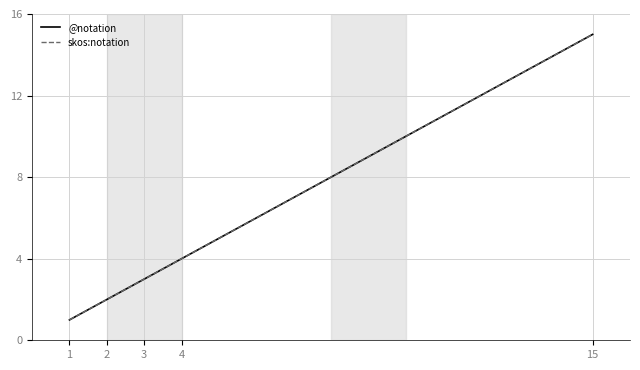

At which category does the chart reach its peak across all series?

15